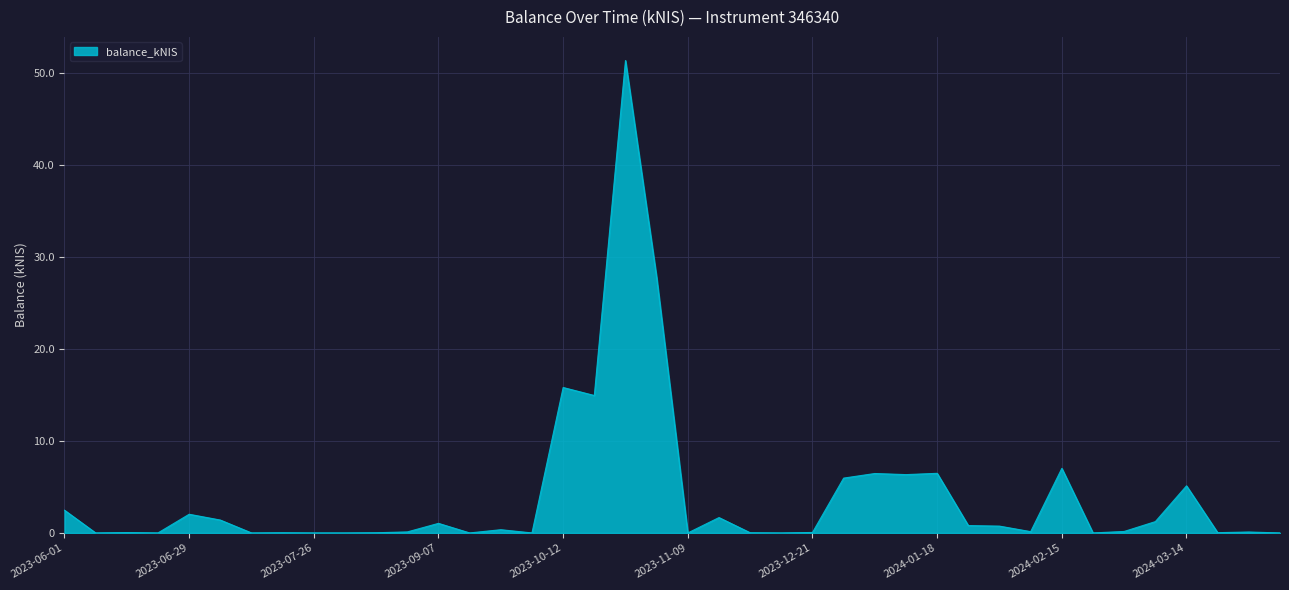

What is the greatest value displayed?

51.4